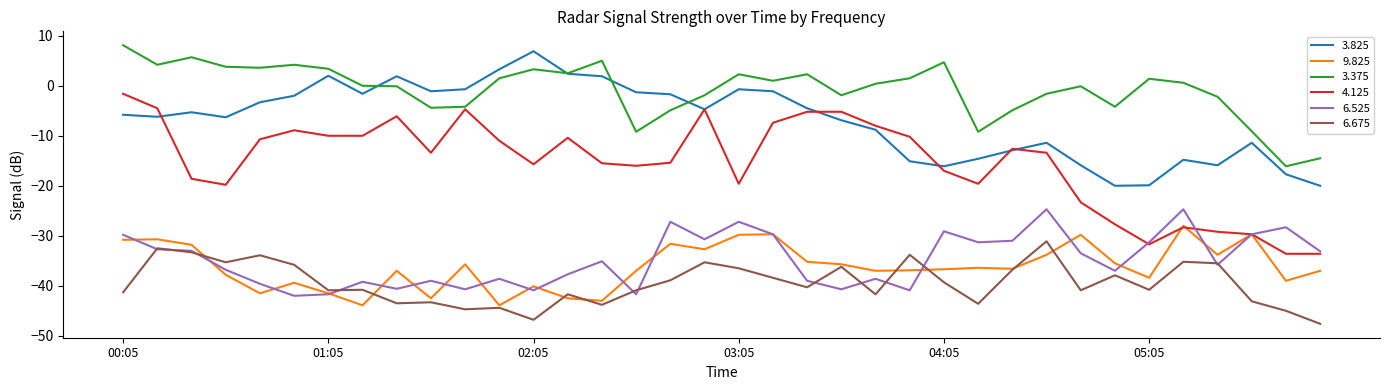

What is the maximum value shown in the chart?

8.1